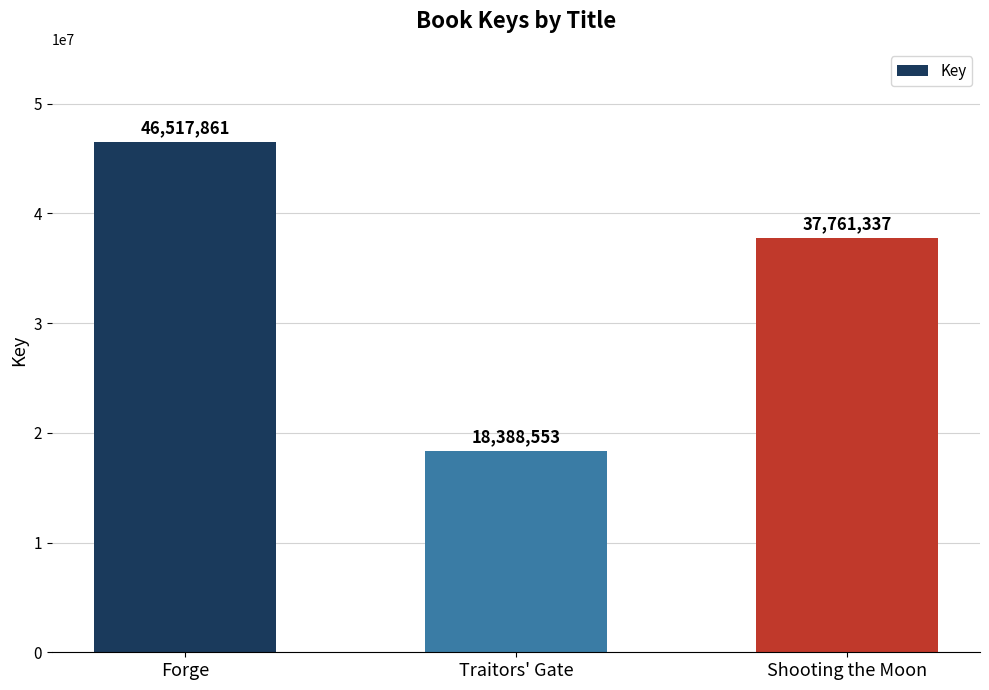

What position from the right is Traitors' Gate?

2